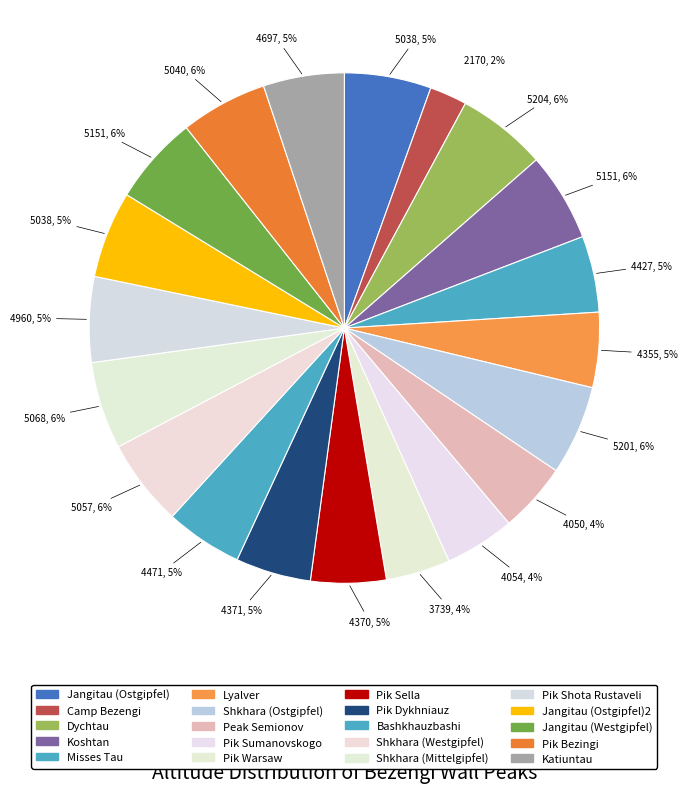

Is there any slice that represents more than half of the pie?

No